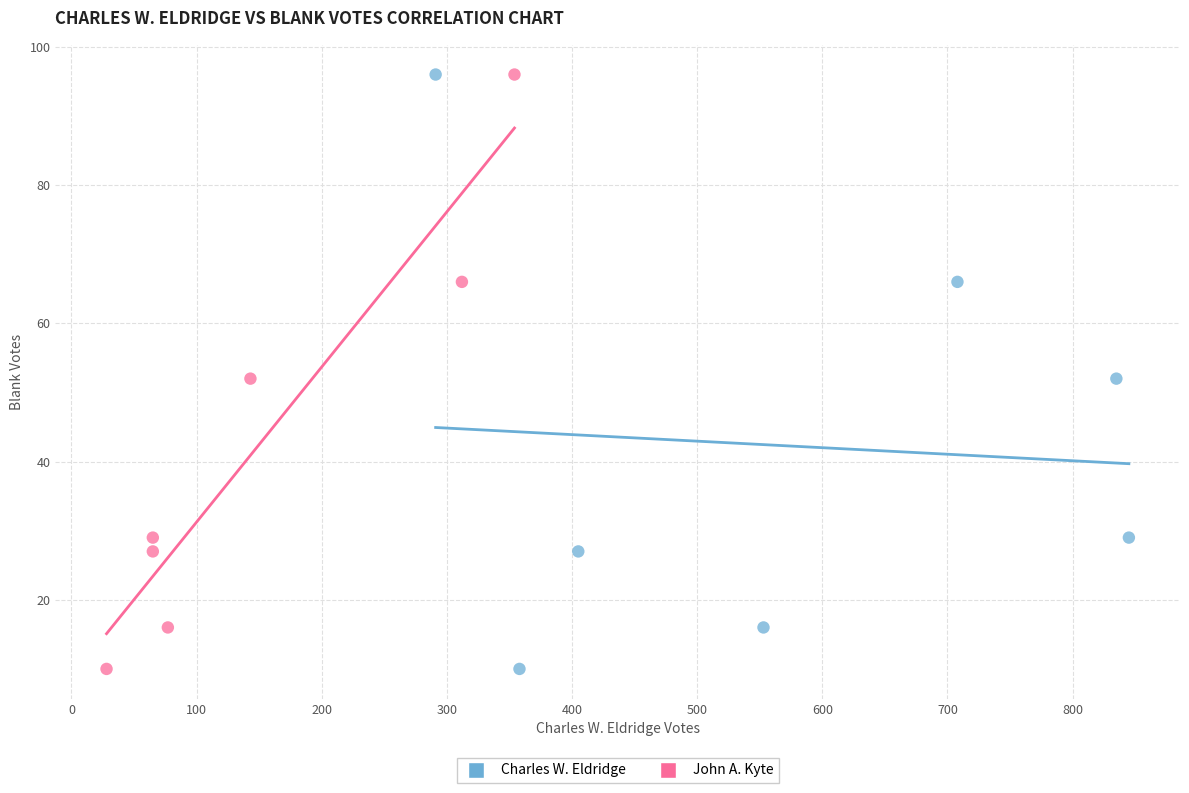

What are all the series names shown in the legend?

Charles W. Eldridge, John A. Kyte